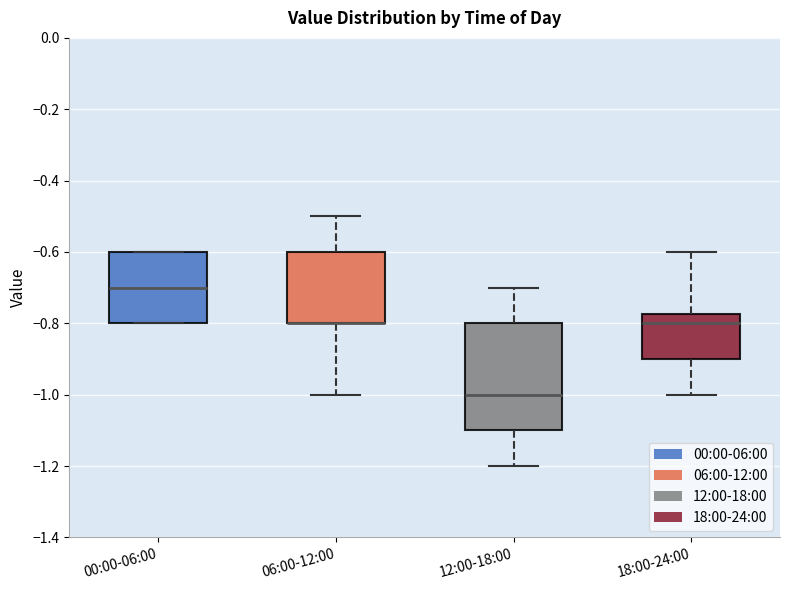

Comparing the boxes themselves (not the whiskers), which one is the tallest?

12:00-18:00